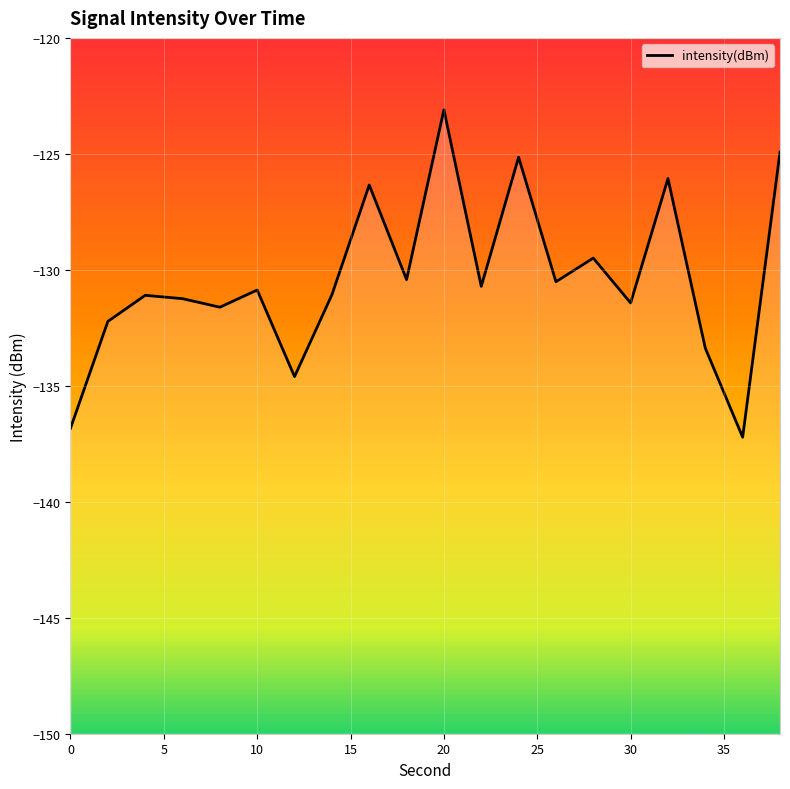

What is the difference between the second highest and minimum values?

12.3